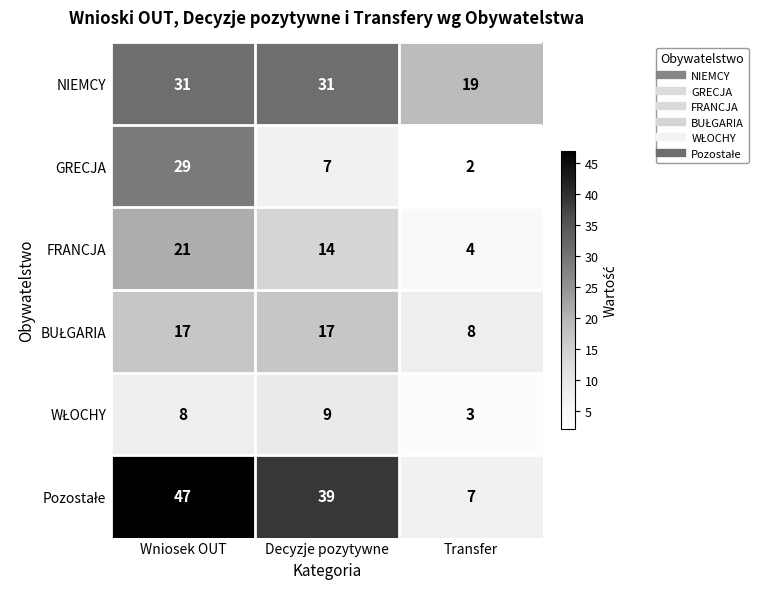

Rank the categories by GRECJA value from highest to lowest.

Wniosek OUT, Decyzje pozytywne, Transfer